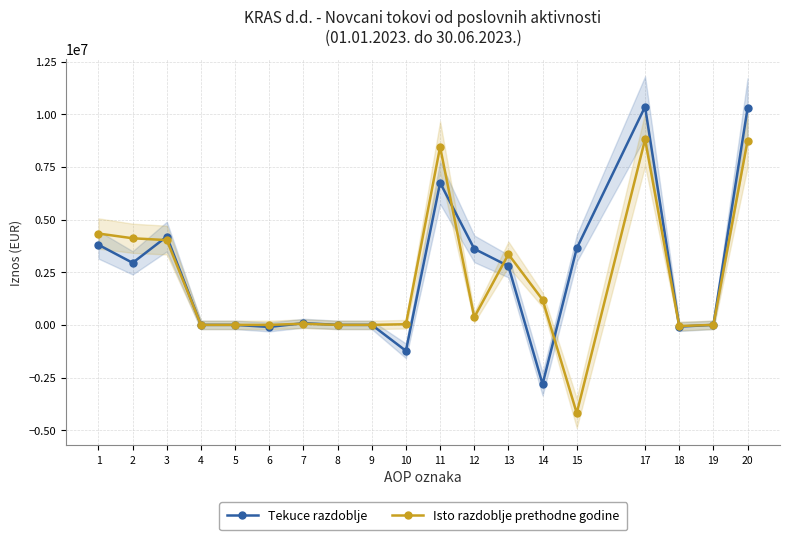

How many values in Tekuce razdoblje are below zero?

4